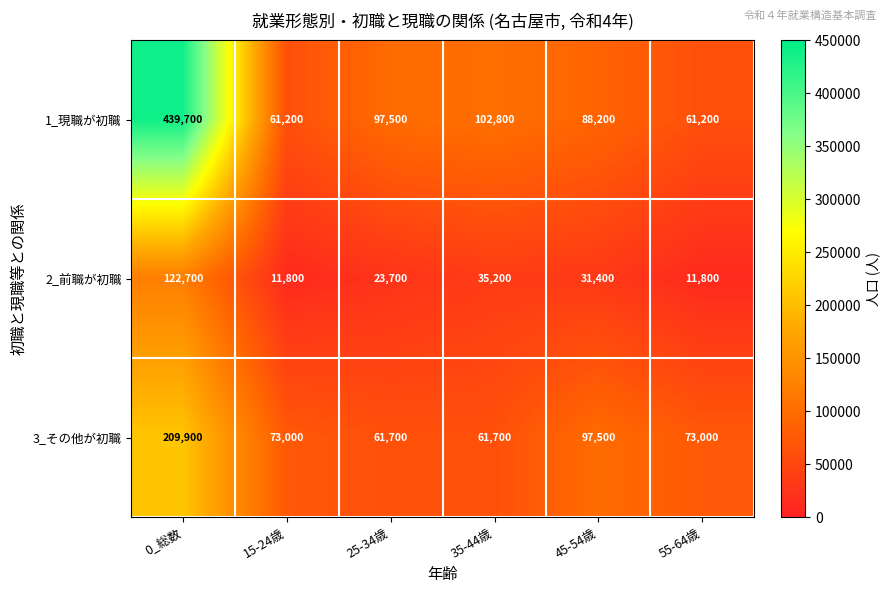

Which category has the highest value in the 3_その他が初職 series?

0_総数